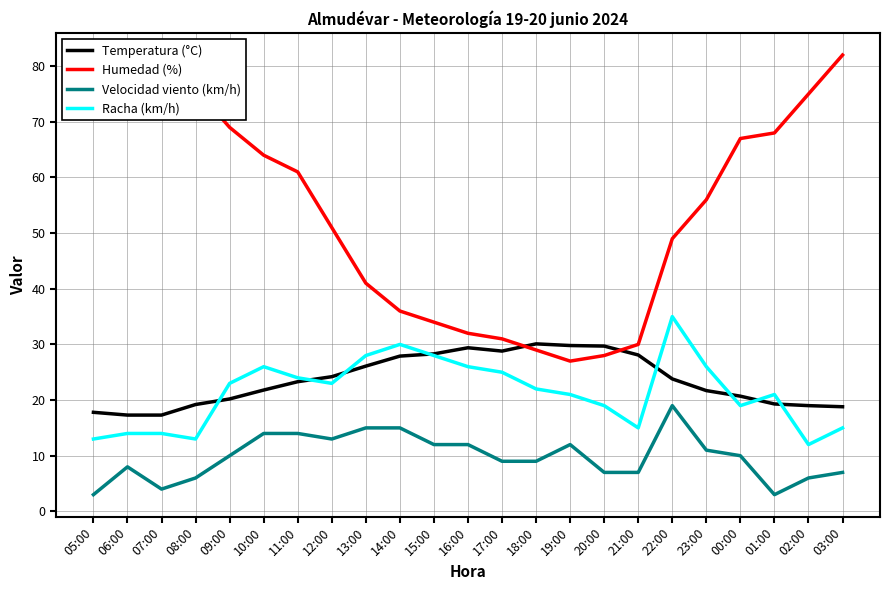

The value of Temperatura (°C) at 10:00 is 13.2. True or false?

False